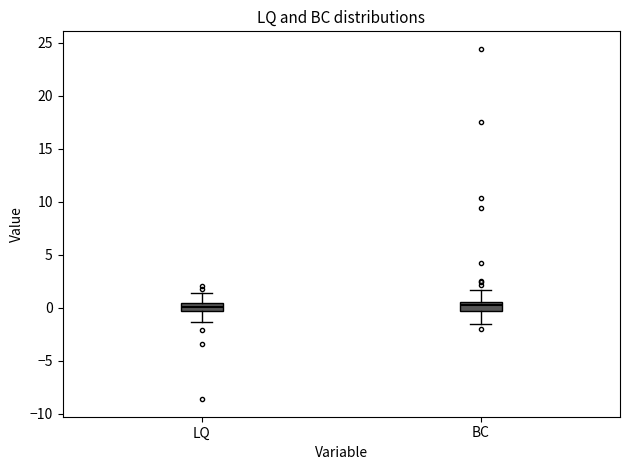

Where is the lower edge of the box for LQ on the y-axis? The values are not printed on the chart, so give them approximately, as read against the axis.

-0.5